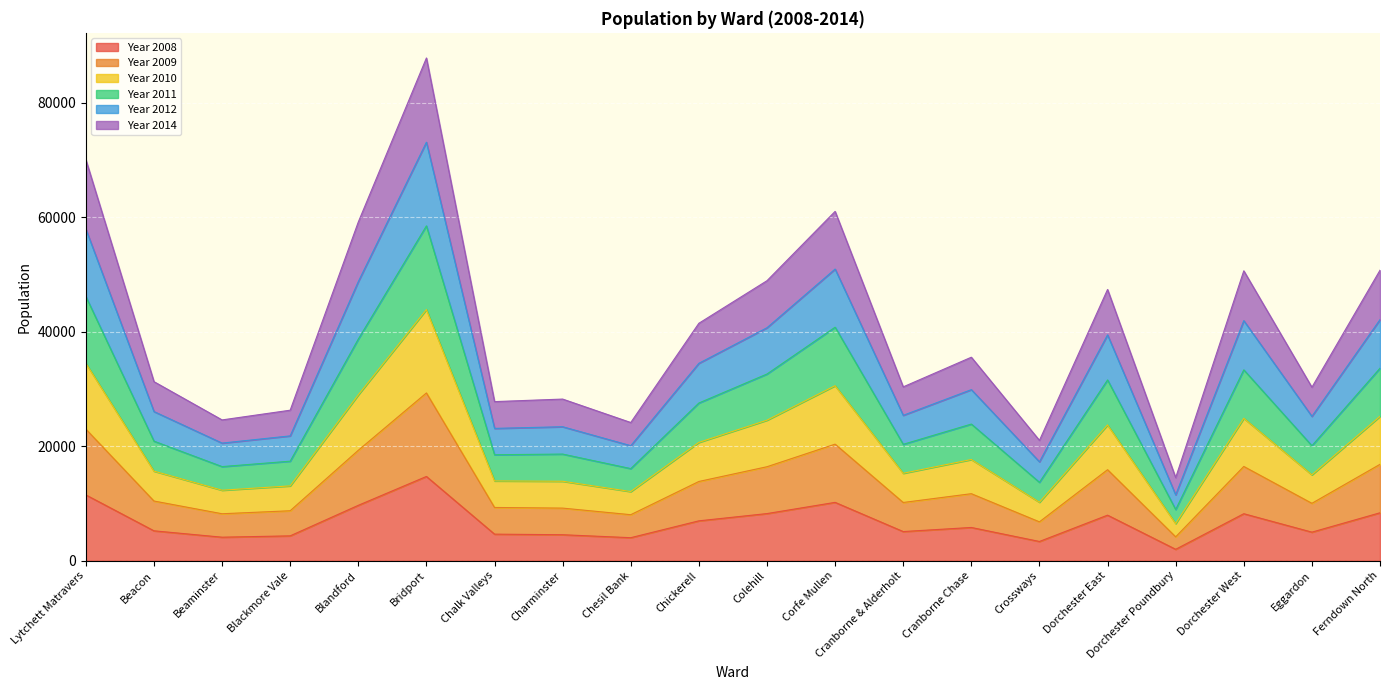

At which category is the sum across all series the highest?

Bridport